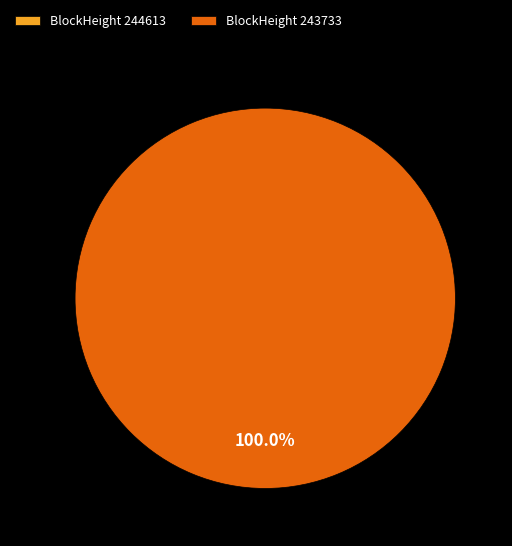

Which slice is the smallest?

244613